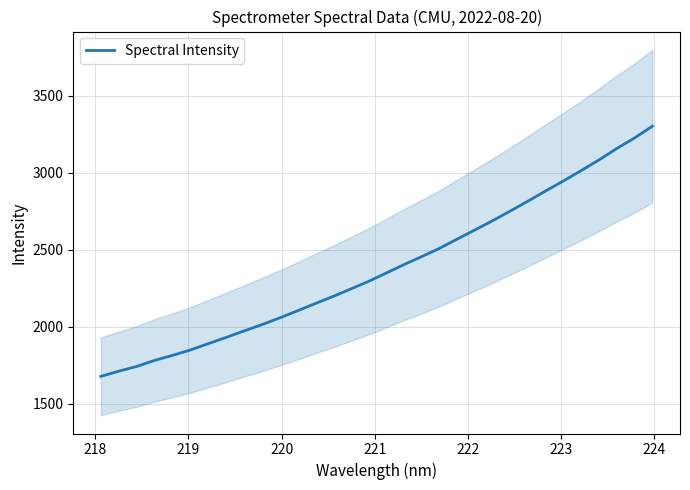

True or false: the data shows 5833.9 at 31.

False